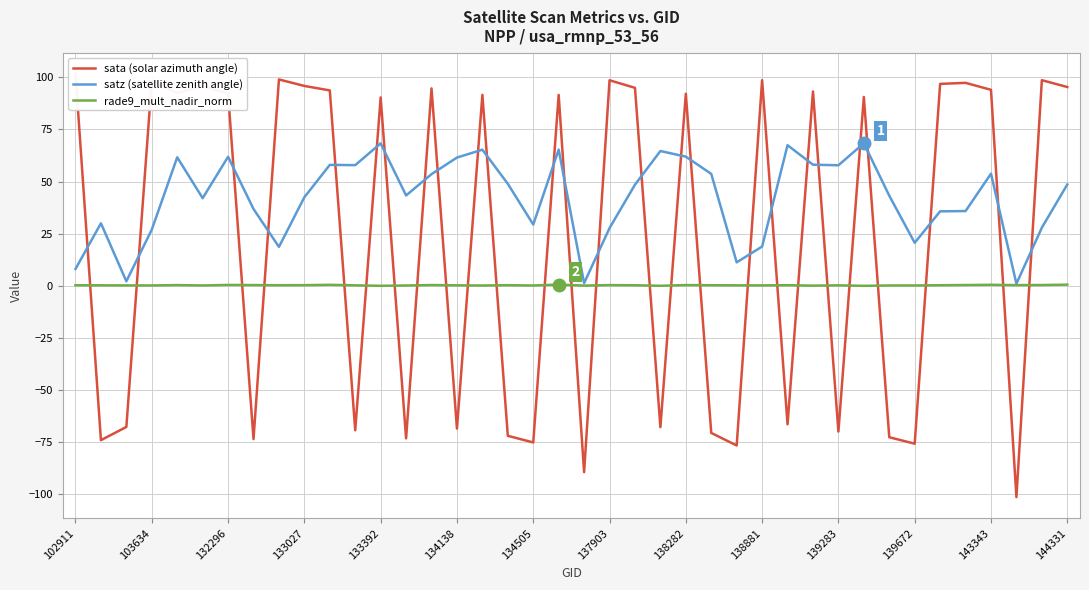

Is it true that rade9_mult_nadir_norm equals 0.2 at 138881?

True